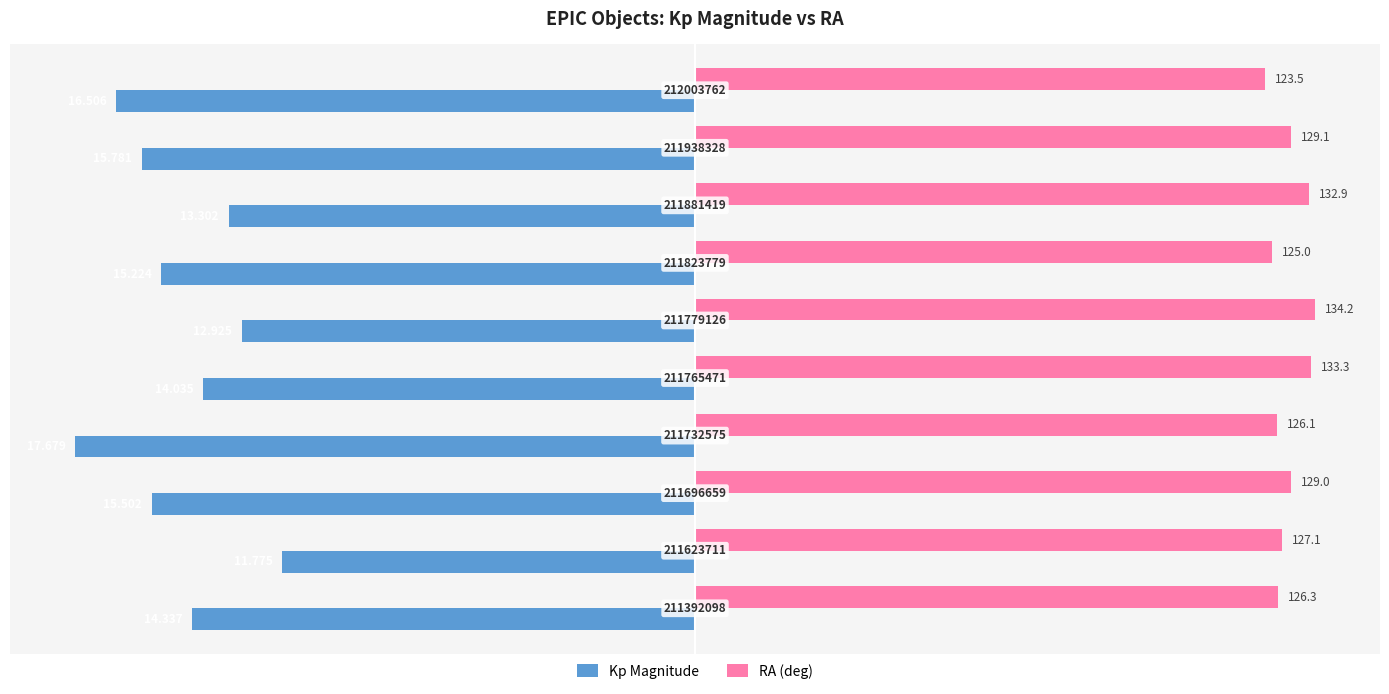

What are all the series names shown in the legend?

Kp Magnitude, RA (deg)